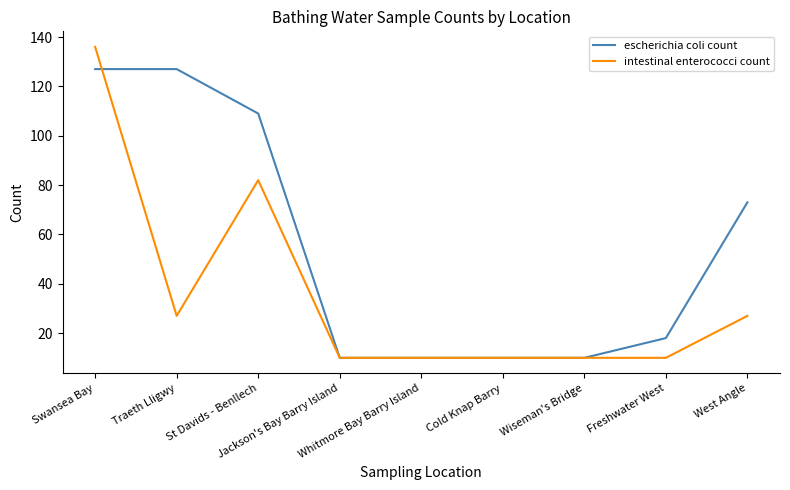

Reading left to right, transcribe all the data shown in this chart.

escherichia coli count: 127	127	109	10	10	10	10	18	73
intestinal enterococci count: 136	27	82	10	10	10	10	10	27